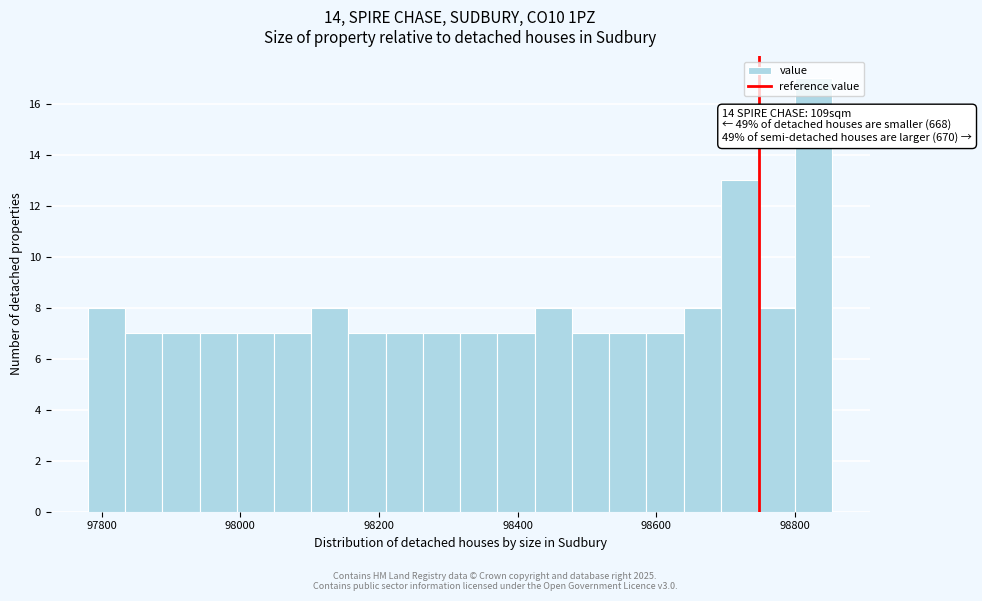

Around what value on the x-axis is the tallest bar? Give the approximate position of its centre, as read against the axis.

98820